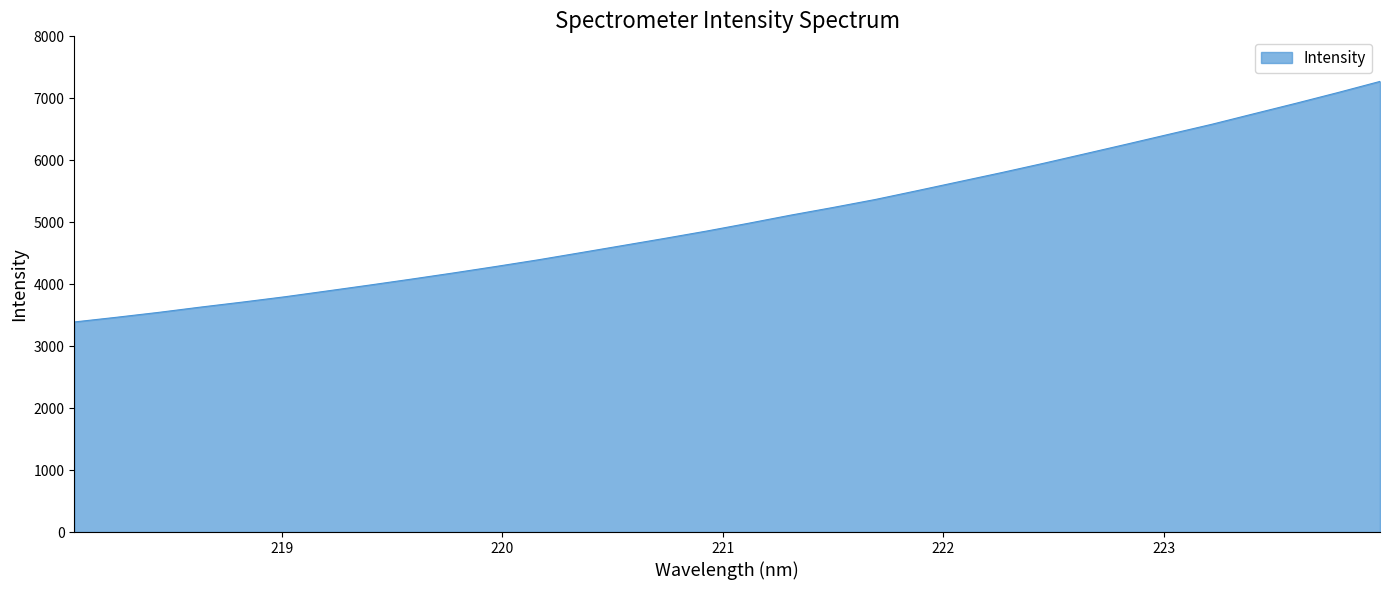

What is the difference between the maximum and minimum values?

3882.6